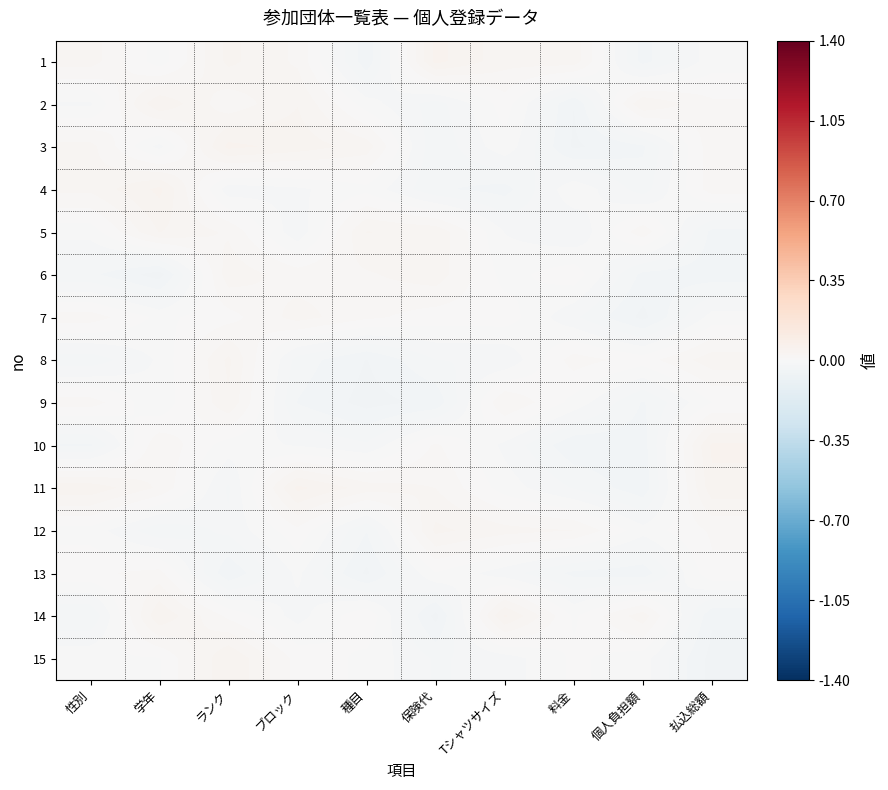

How many distinct data groups are displayed?

15